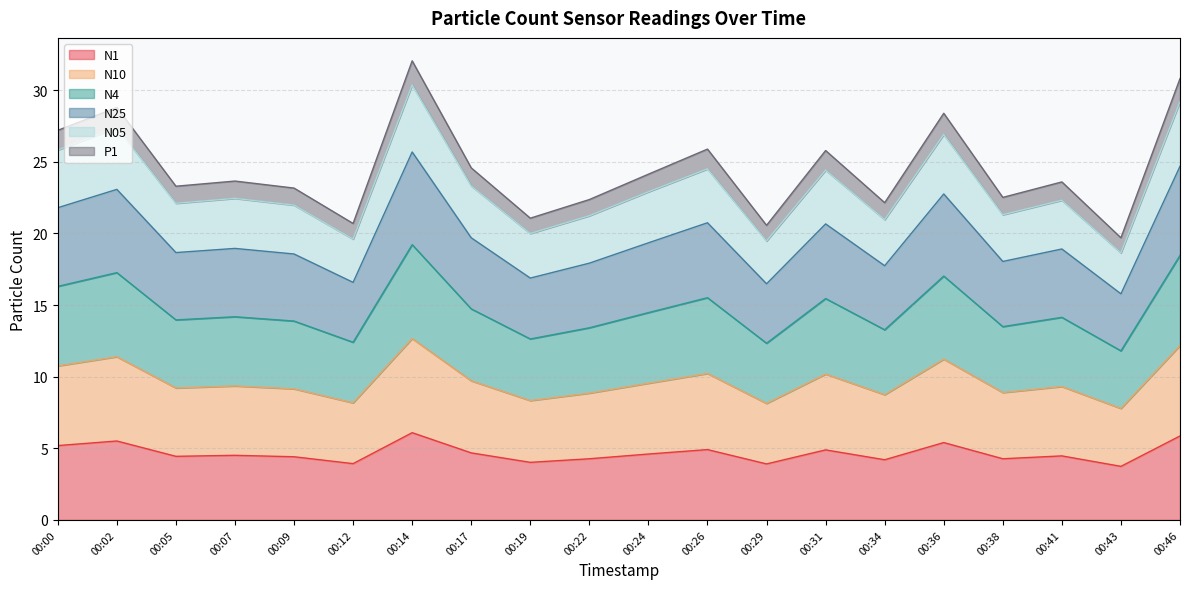

The N1 series shows 8.3 at 00:31. True or false?

False